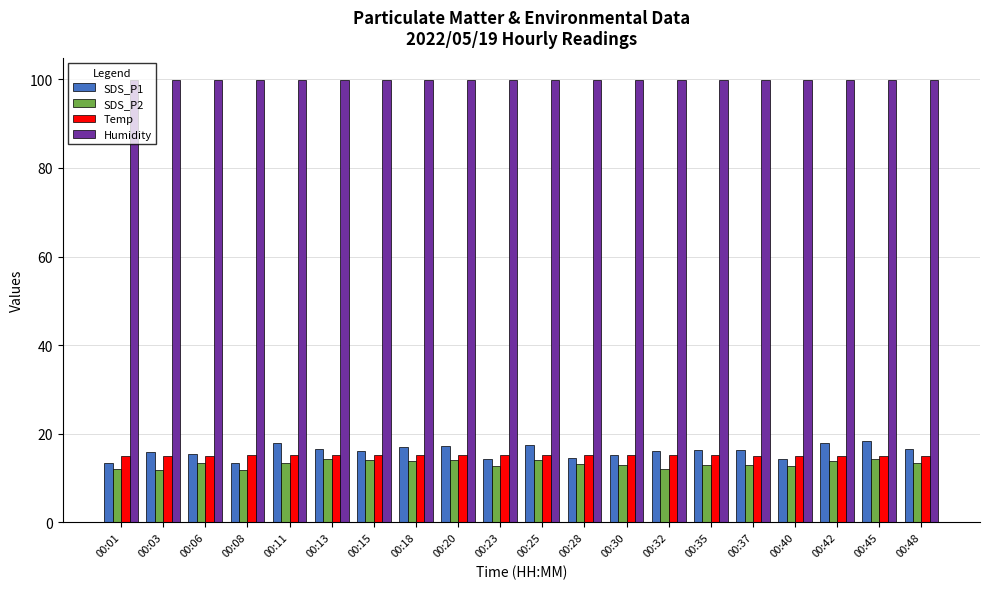

What is the greatest value displayed?

99.9